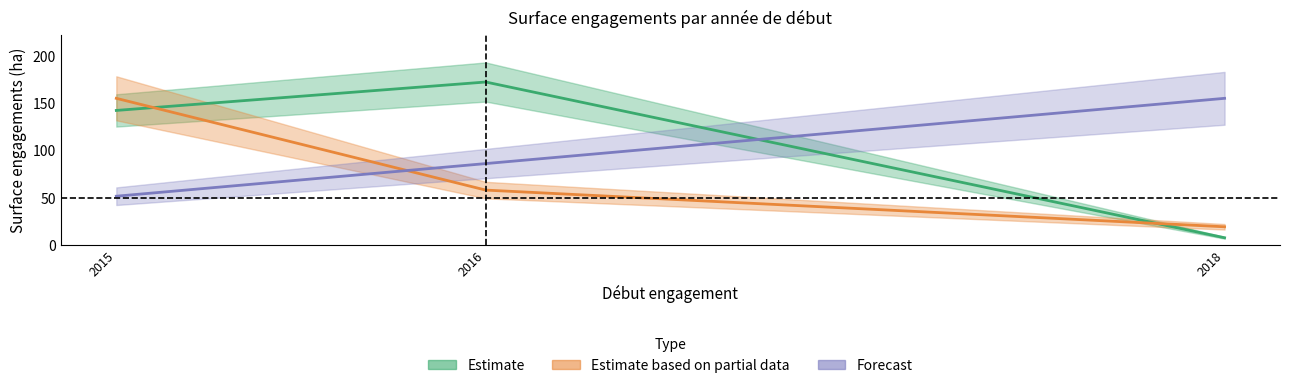

What is the minimum value for Forecast?

51.8